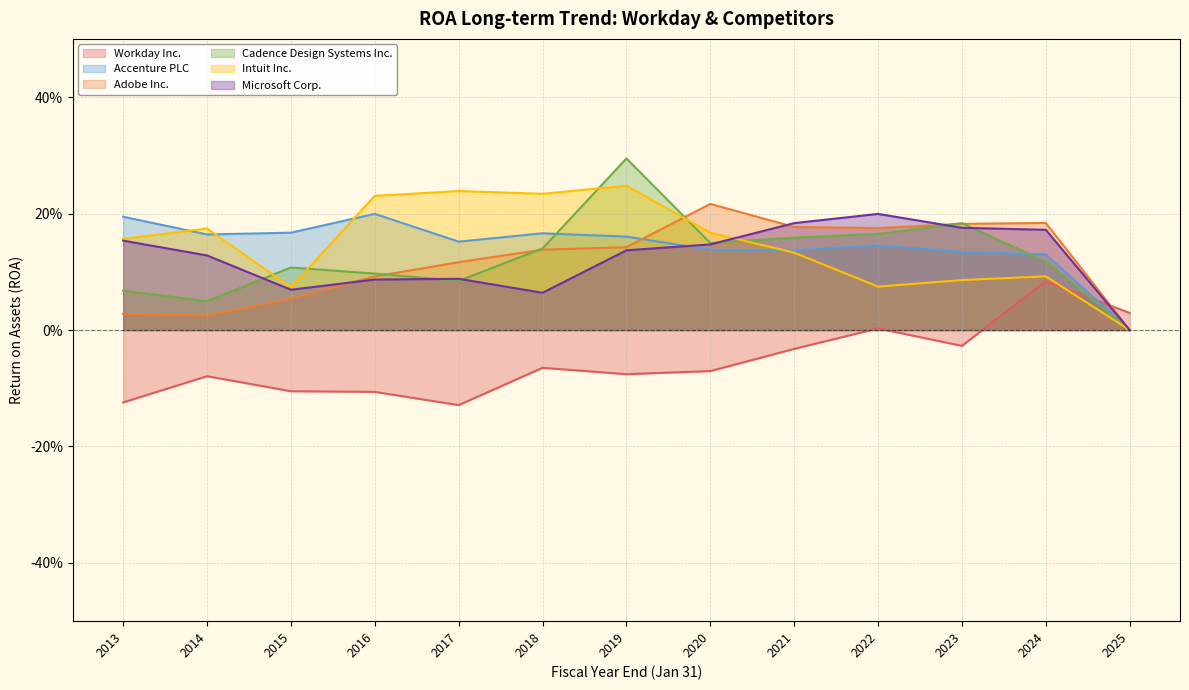

What is the spread (max minus min) of values at 2022?

0.2